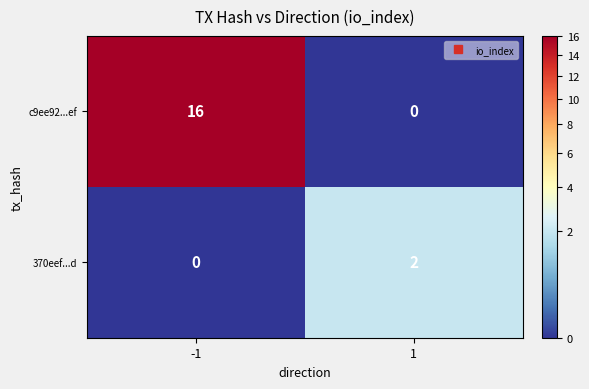

Is it true that c9ee92...ef equals 16 at -1?

True